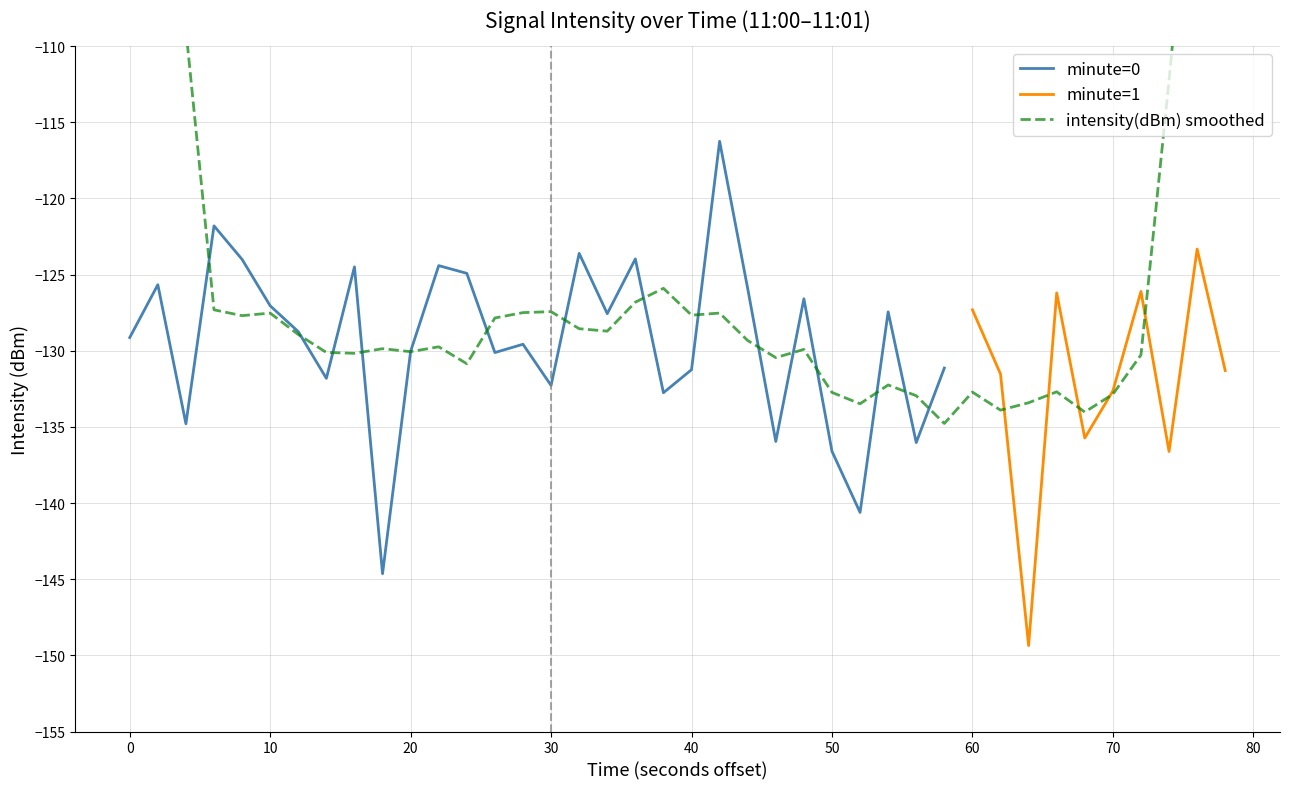

What is the difference between the second highest and minimum values in the minute series?

1.0